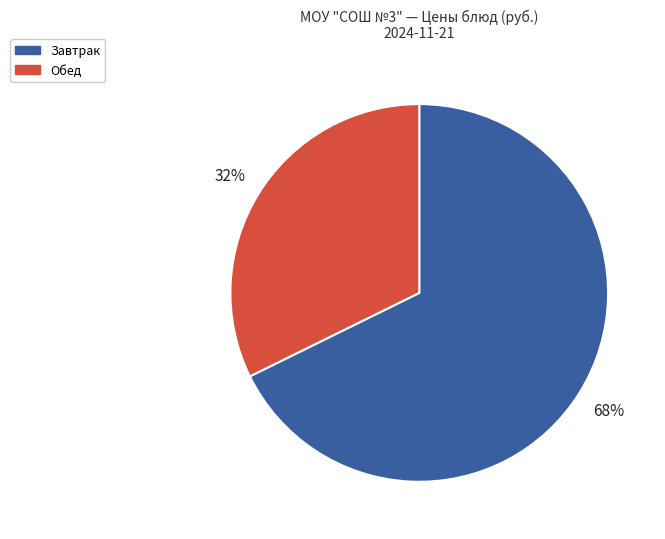

To the nearest percent, what is the average slice percentage?

50%